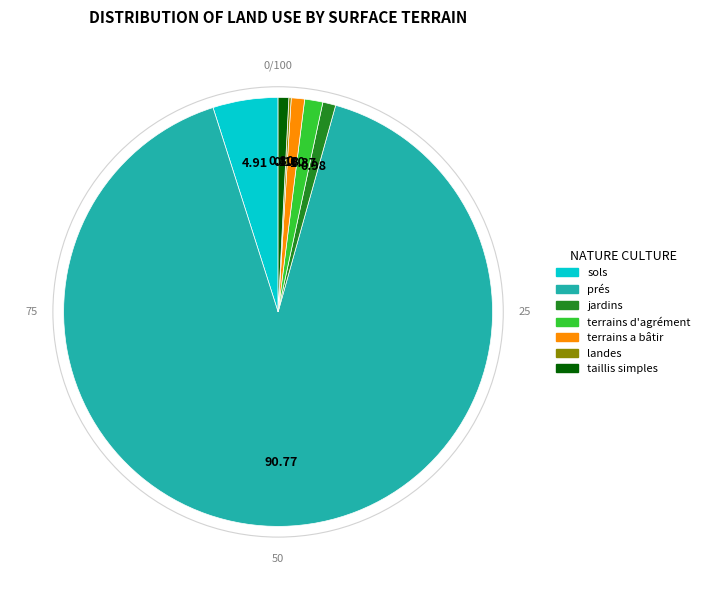

Does any single category account for the majority?

Yes